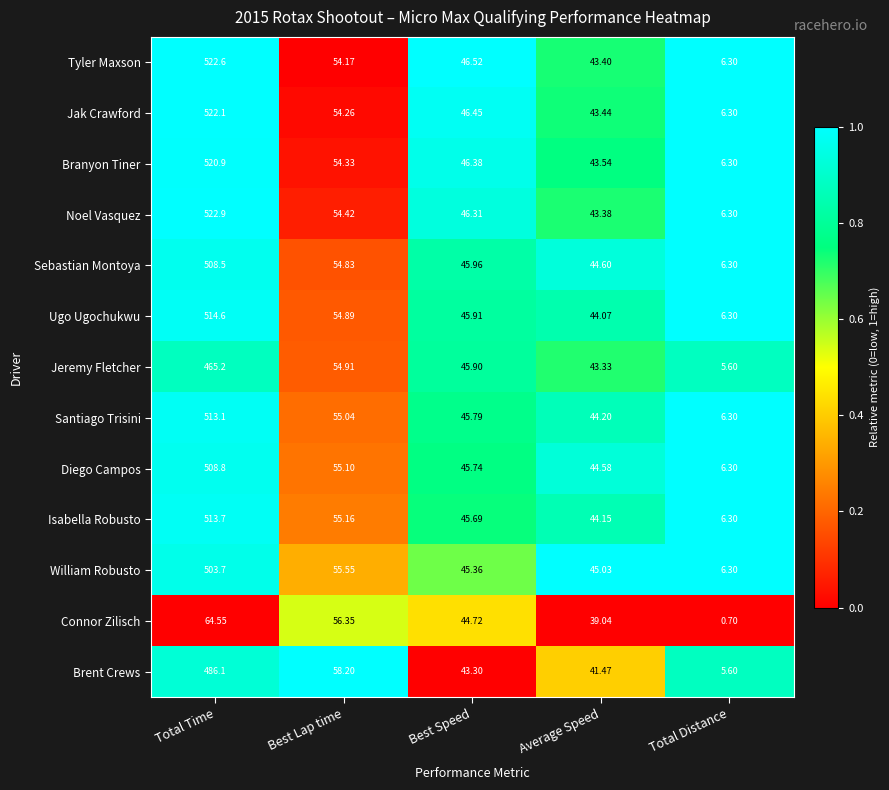

Which series has the largest total across all categories?

Noel Vasquez